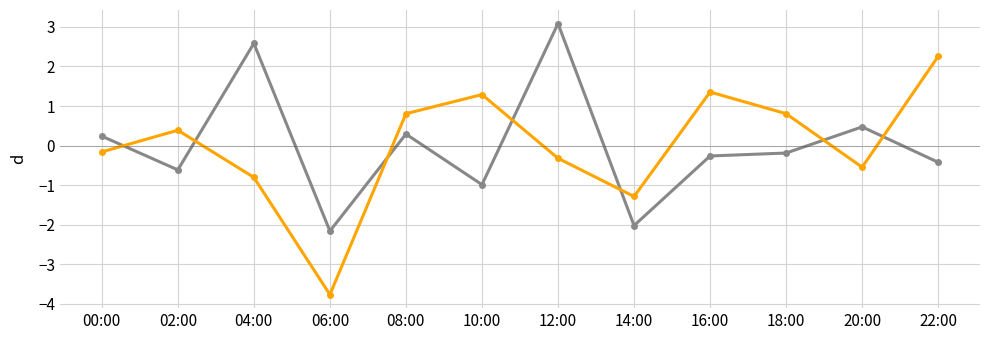

Which label corresponds to the smallest value in the chart?

06:00